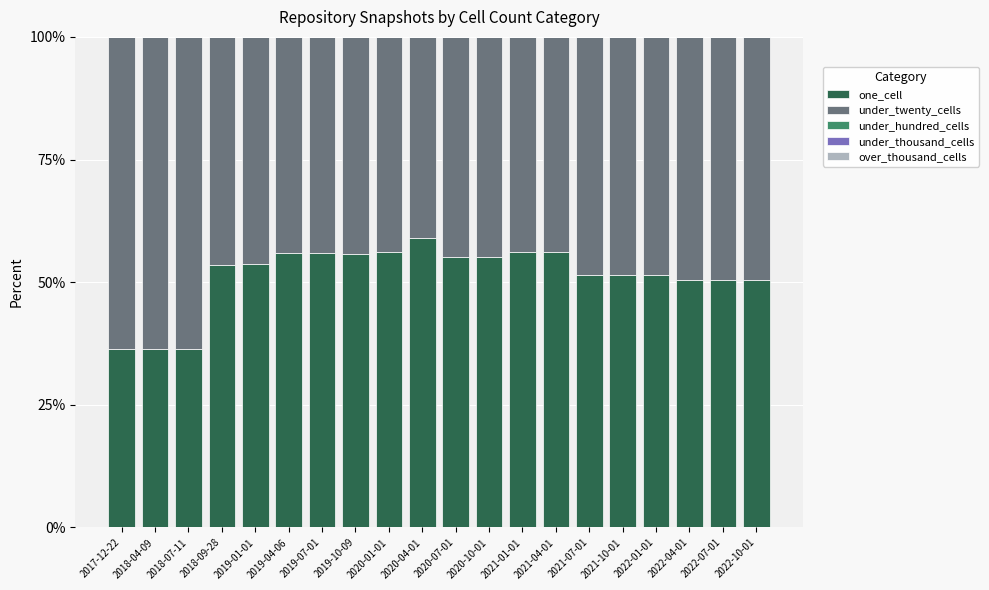

Which category has the highest value in the one_cell series?

2020-04-01